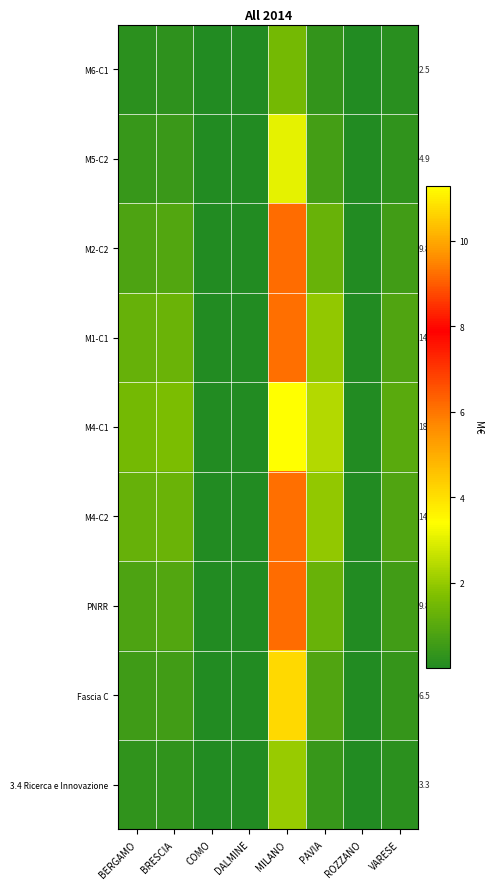

Which series has the largest total across all categories?

M4-C1